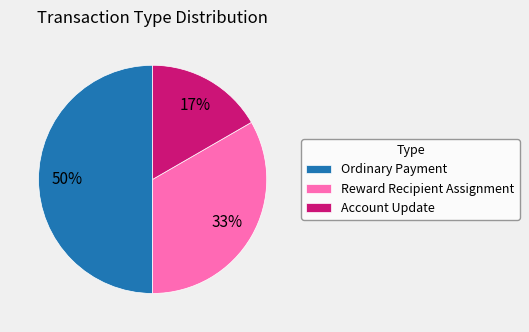

To the nearest percent, what portion does Account Update represent?

17%